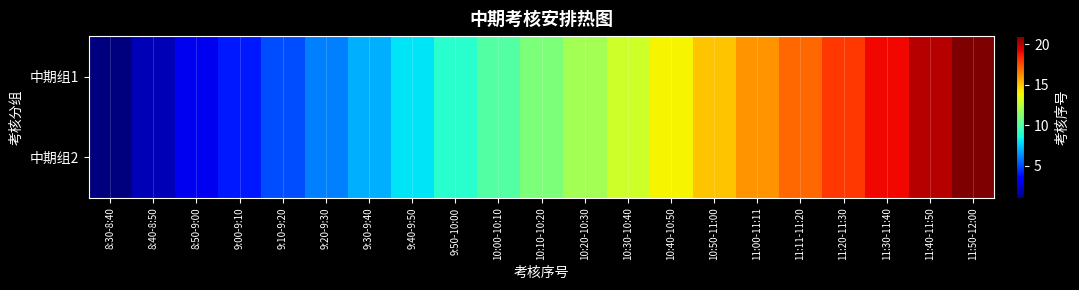

At how many categories does at least one series exceed 18?

3